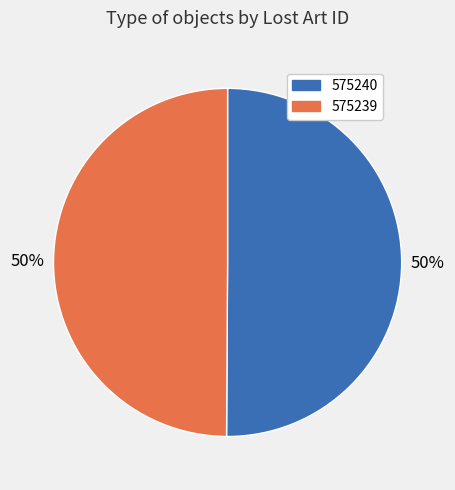

What is the ratio of the value at 575240 to the value at 575239?

1.0